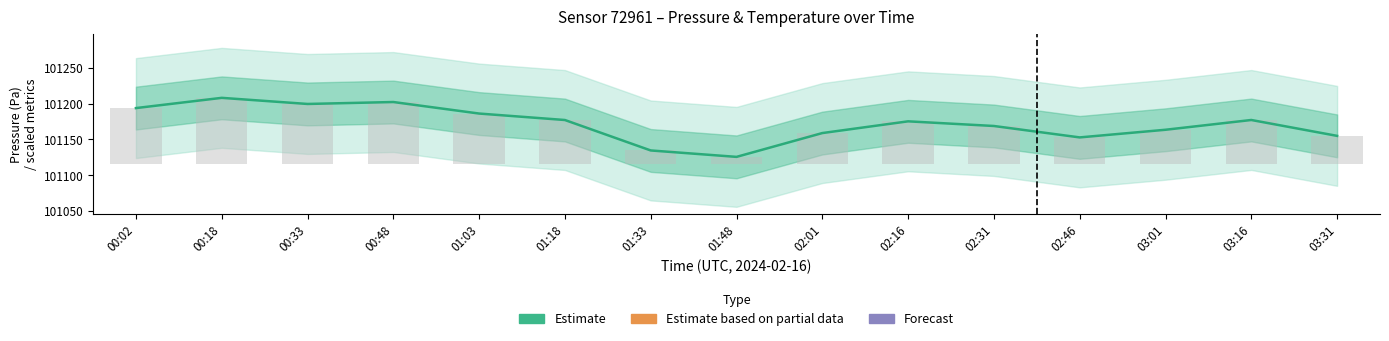

Count the number of categories in the chart.

15